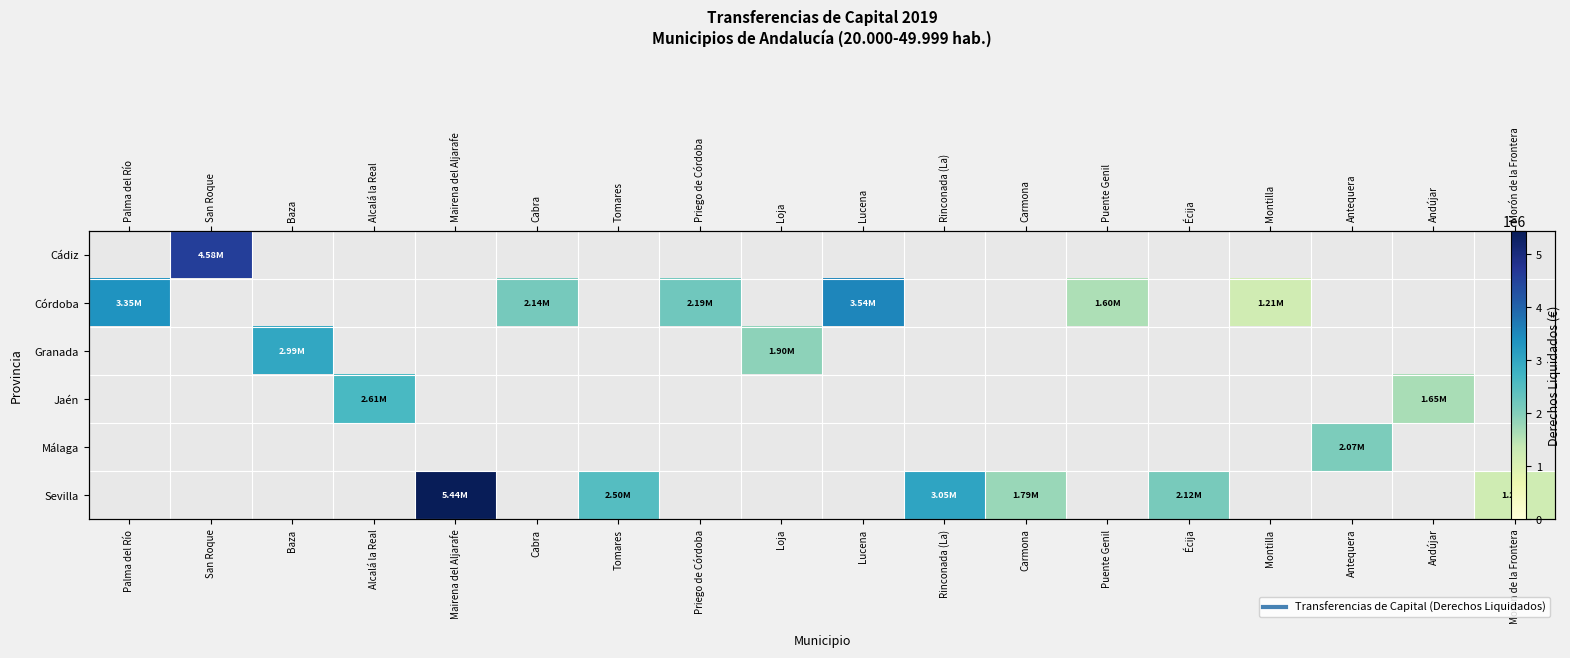

Where does the row_1 series first go above 3536669?

Lucena